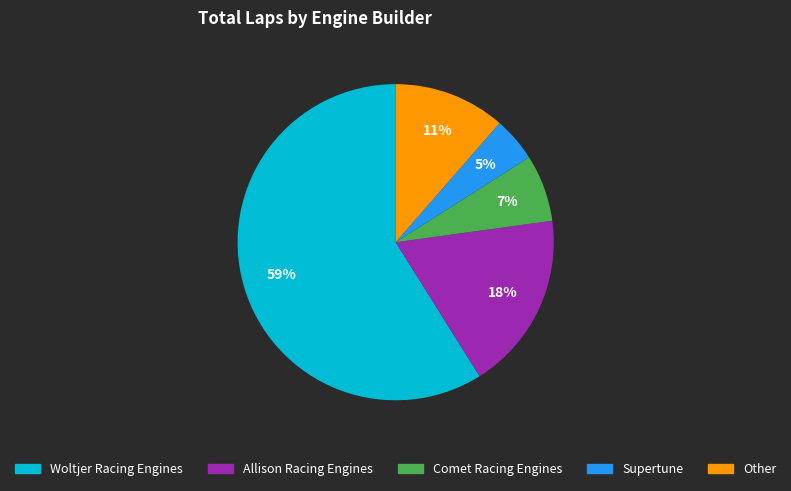

Which slice is the largest?

Woltjer Racing Engines